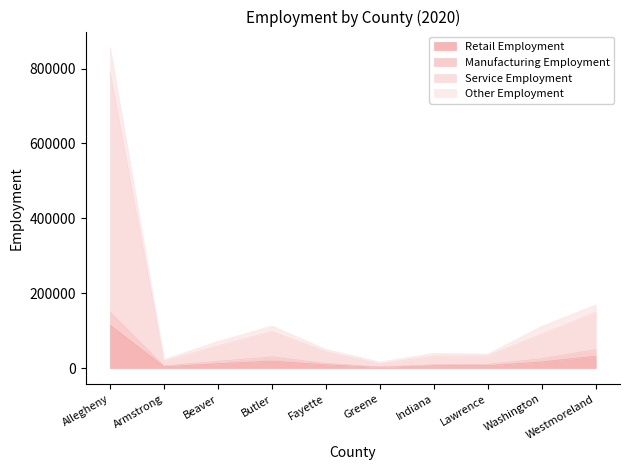

True or false: Manufacturing Employment and Retail Employment cross at least once.

False